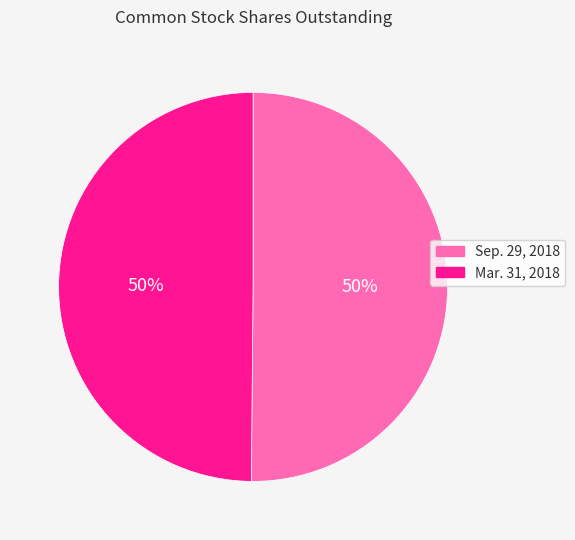

To the nearest percent, what is the combined percentage of Sep. 29, 2018 and Mar. 31, 2018?

100%